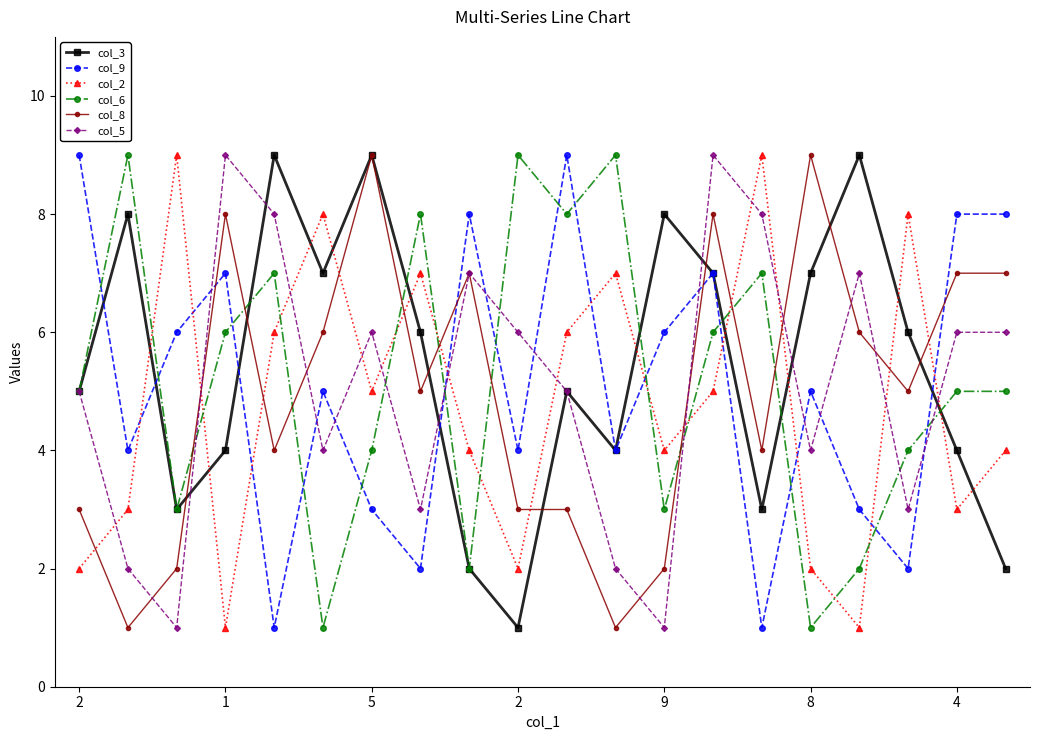

What is the average value of the col_3 series?

5